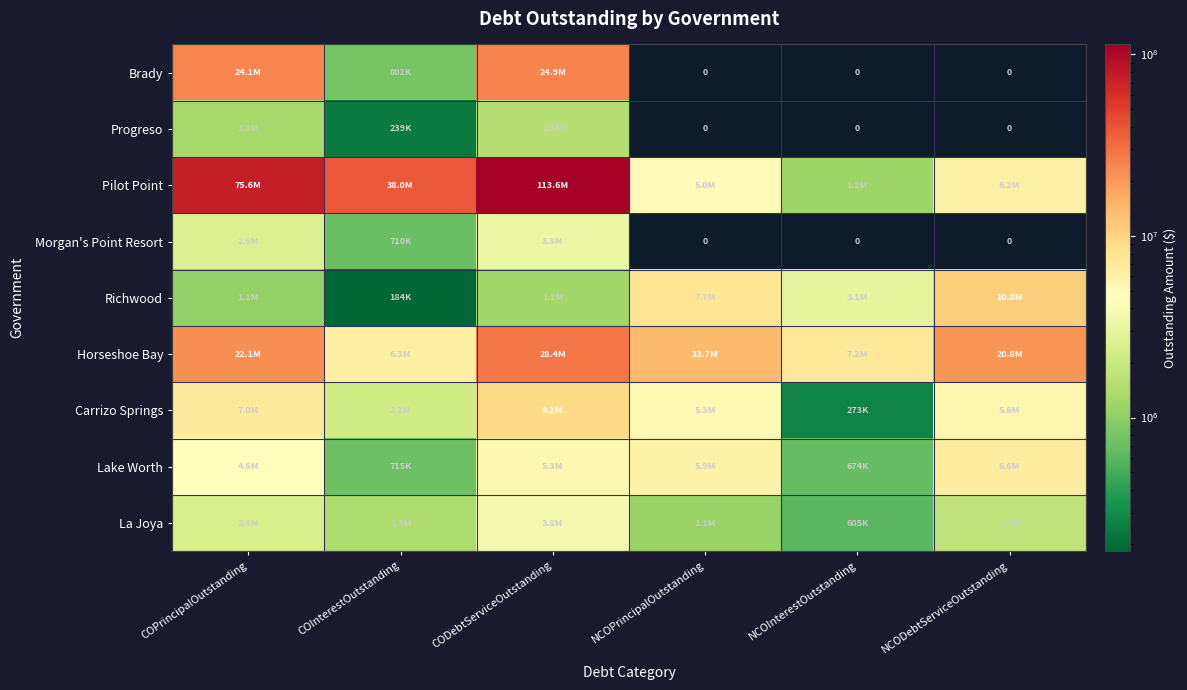

Which has a higher value, NCODebtServiceOutstanding or NCOInterestOutstanding?

NCODebtServiceOutstanding